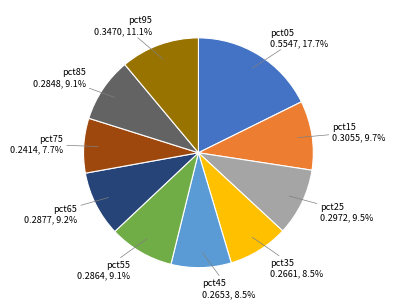

Count the number of slices in the pie.

10